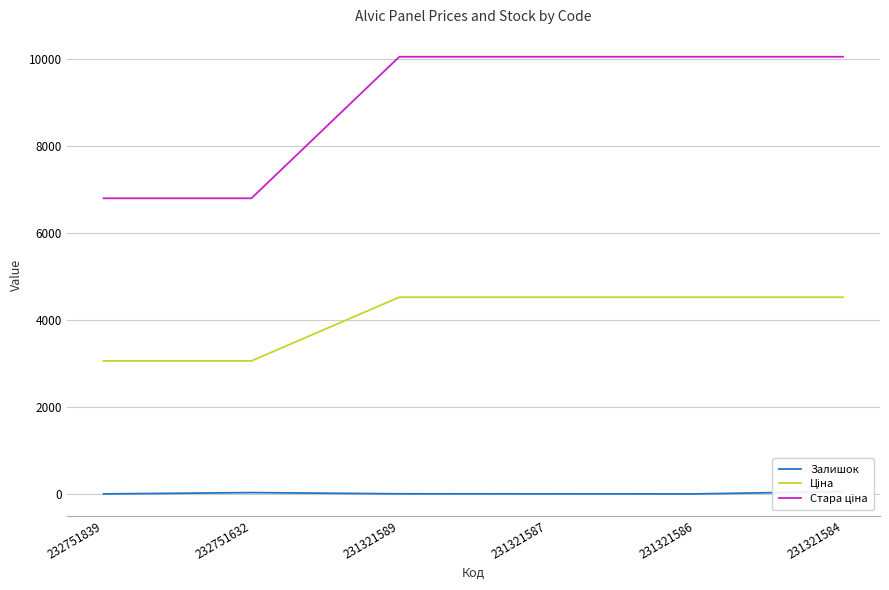

Where is the first local minimum for Залишок?

231321586